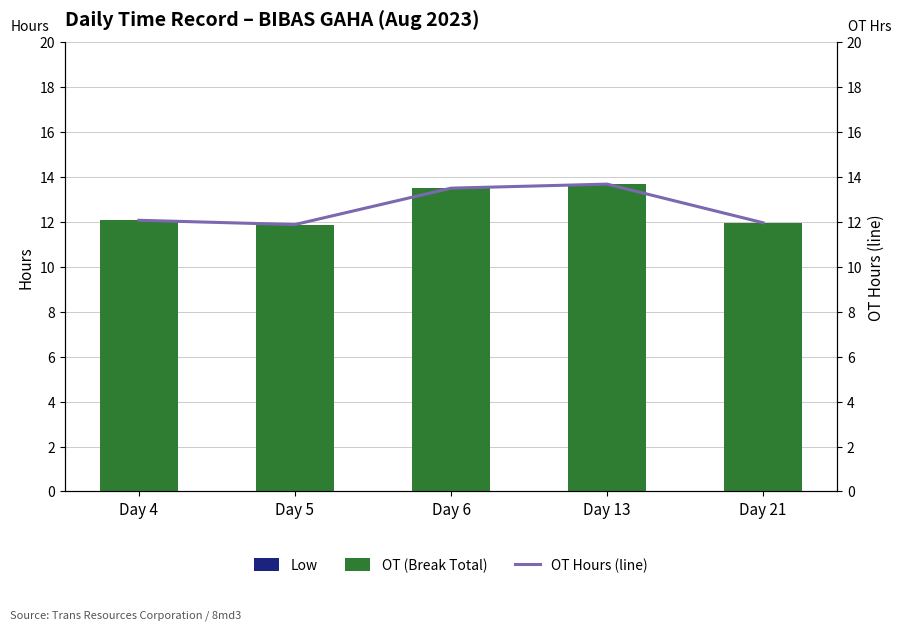

Rank the categories by Low value from highest to lowest.

Day 4, Day 5, Day 6, Day 13, Day 21